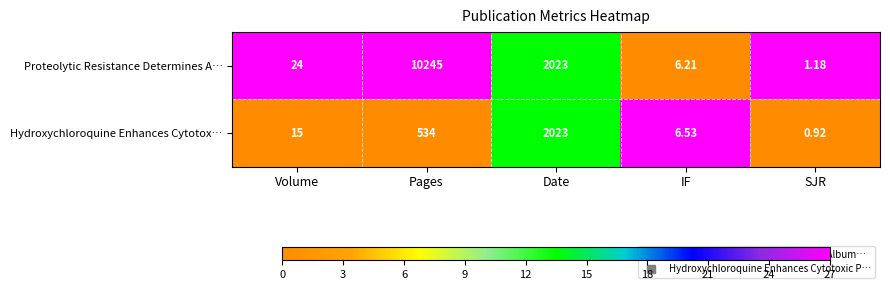

Count the number of data series in this chart.

2